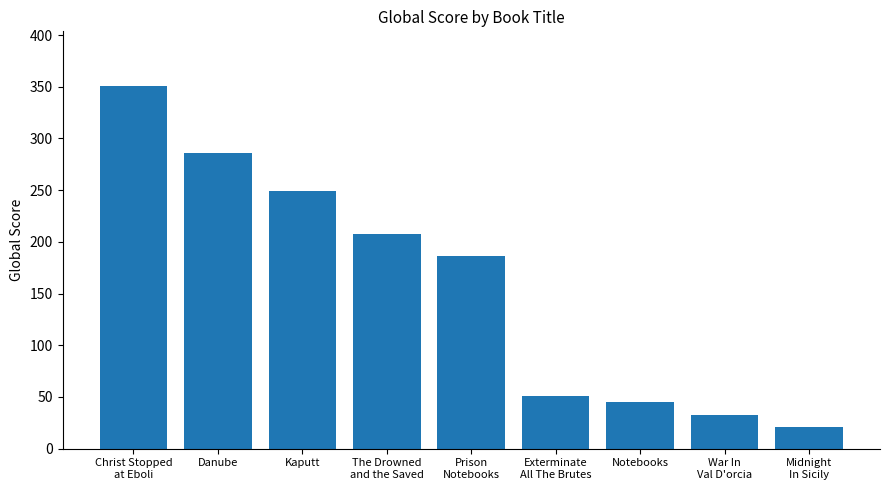

Reading left to right, extract all data points from this chart.

Christ Stopped
at Eboli=351	Danube=286	Kaputt=249	The Drowned
and the Saved=208	Prison
Notebooks=186	Exterminate
All The Brutes=51	Notebooks=45	War In
Val D'orcia=33	Midnight
In Sicily=21